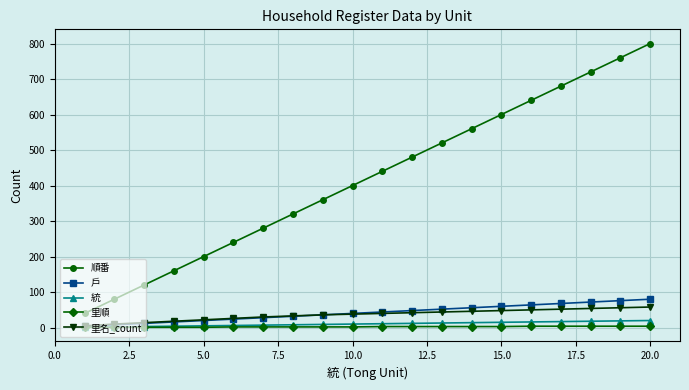

What are all the series names shown in the legend?

順番, 戶, 統, 里順, 里名_count